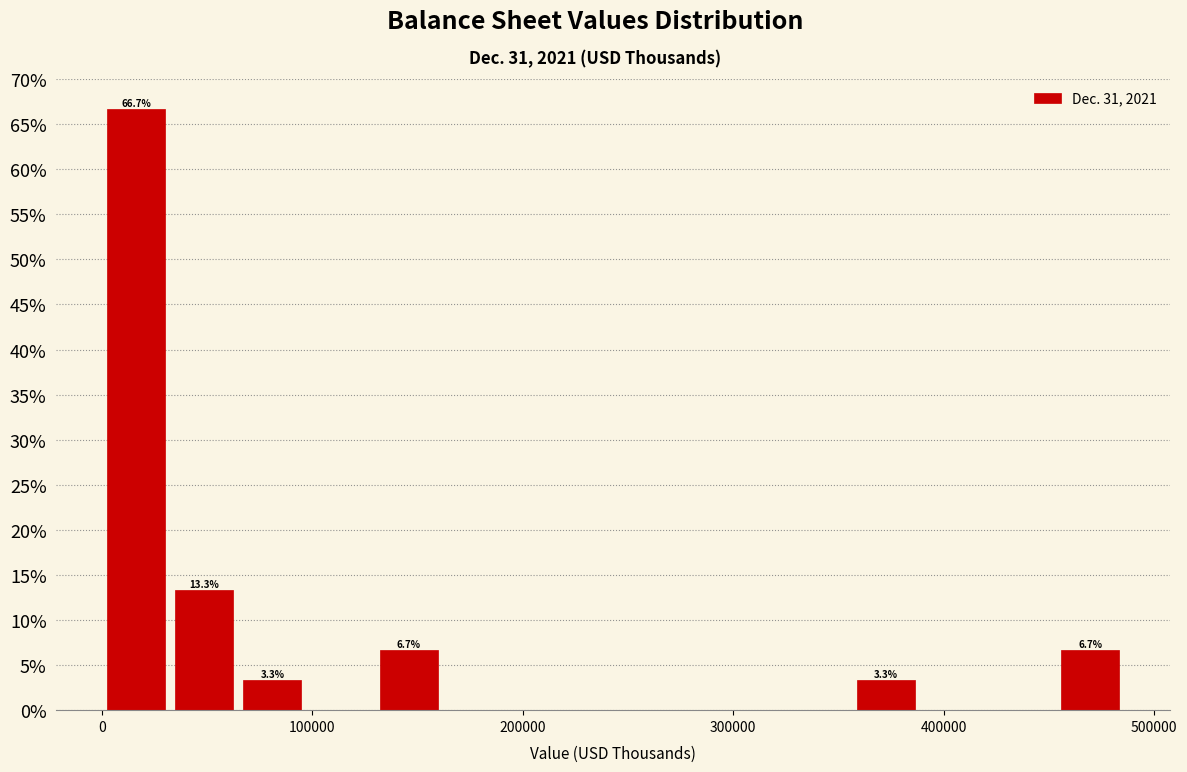

Around what value on the x-axis is the tallest bar? Give the approximate position of its centre, as read against the axis.

20000